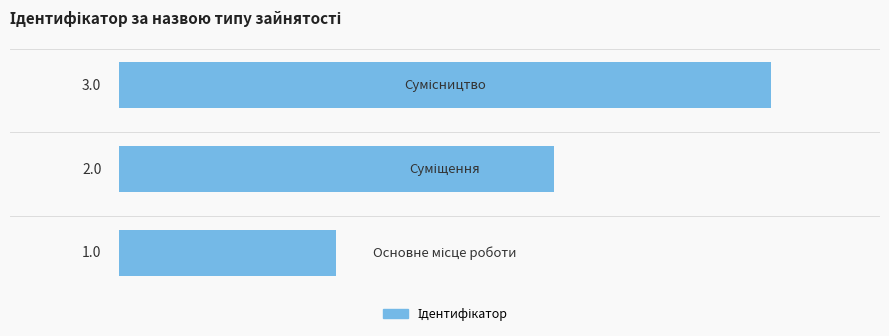

How many data points does each series have?

3